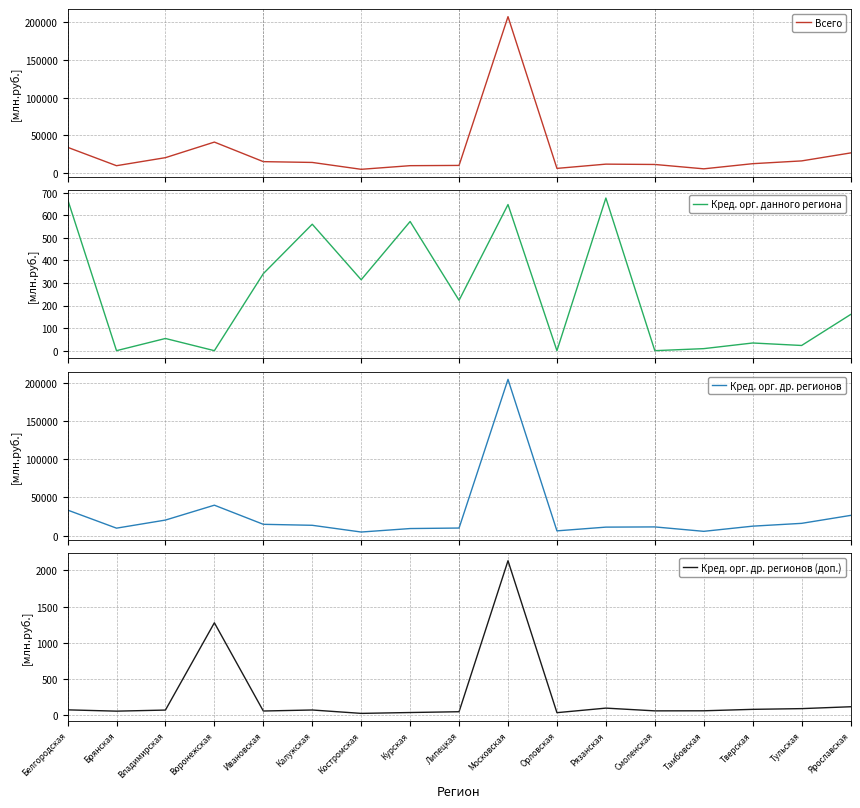

The Кред. орг. данного региона series shows 17 at Тверская. True or false?

False